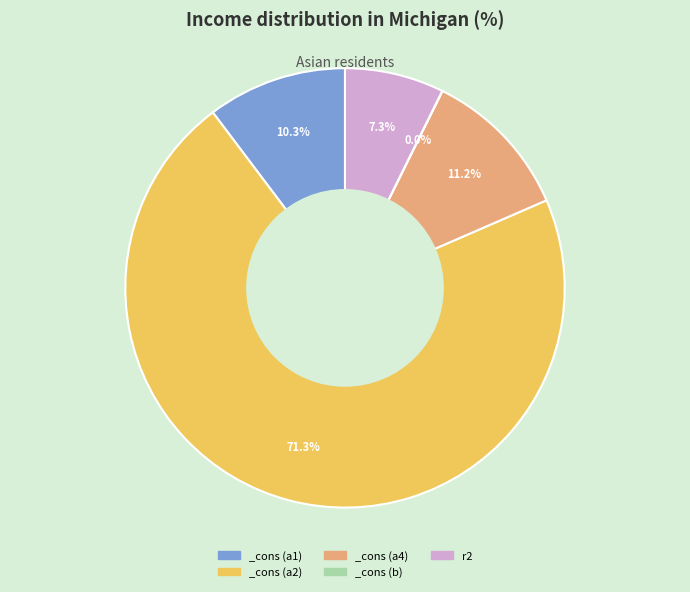

Does r2 account for over 50% of the chart?

No